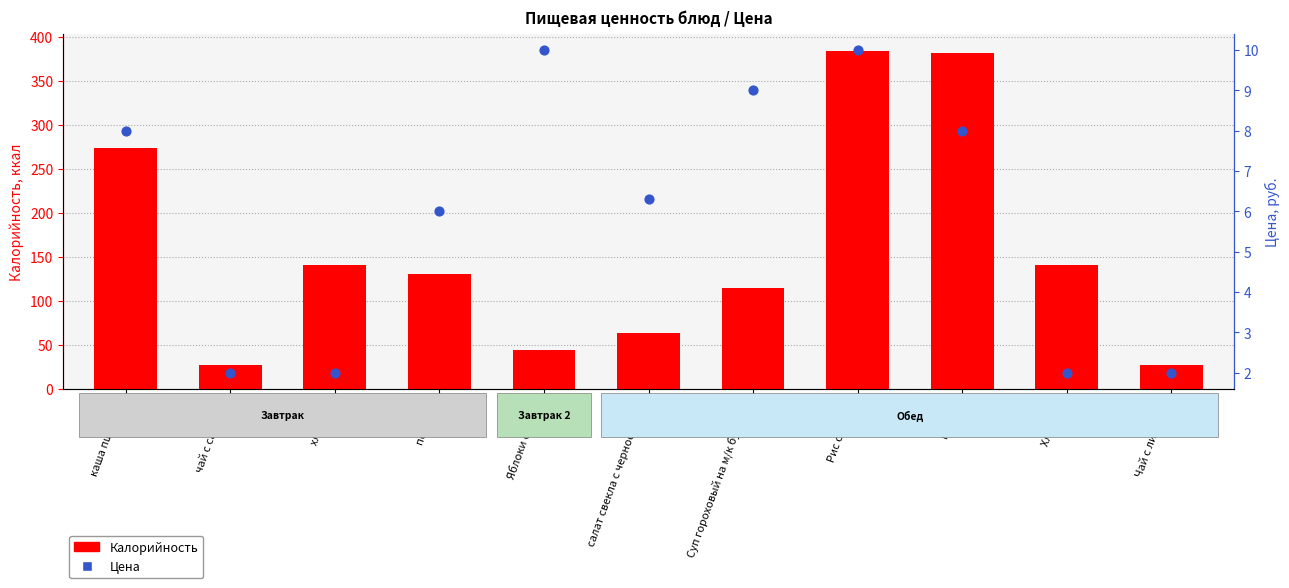

Which series has the largest Y range (max minus min)?

Калорийность